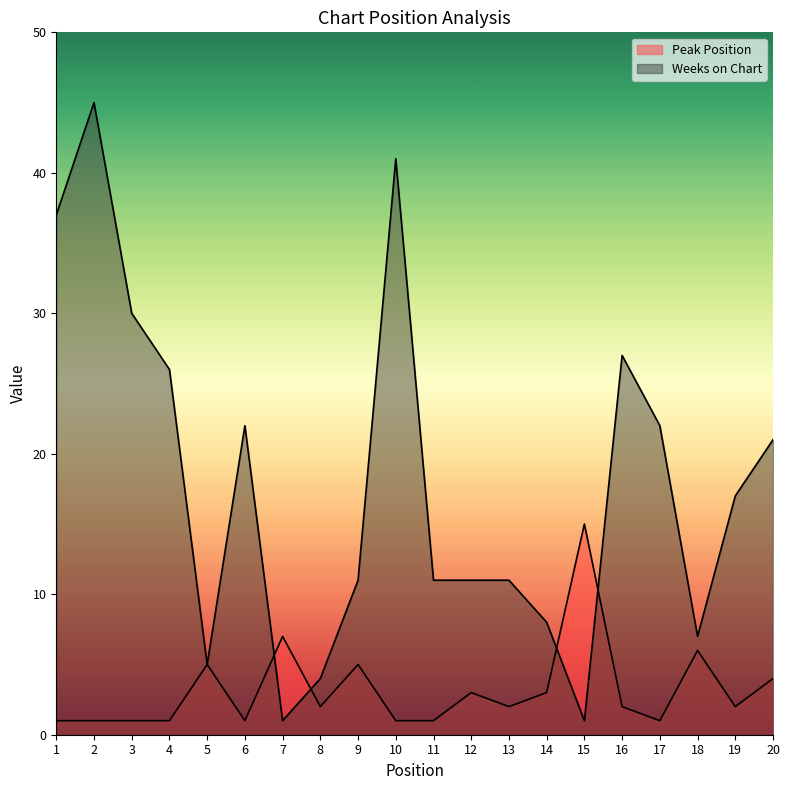

Reading right to left, extract all data points from this chart.

Peak Position: 20=4	19=2	18=6	17=1	16=2	15=15	14=3	13=2	12=3	11=1	10=1	9=5	8=2	7=7	6=1	5=5	4=1	3=1	2=1	1=1
Weeks on Chart: 20=21	19=17	18=7	17=22	16=27	15=1	14=8	13=11	12=11	11=11	10=41	9=11	8=4	7=1	6=22	5=5	4=26	3=30	2=45	1=37